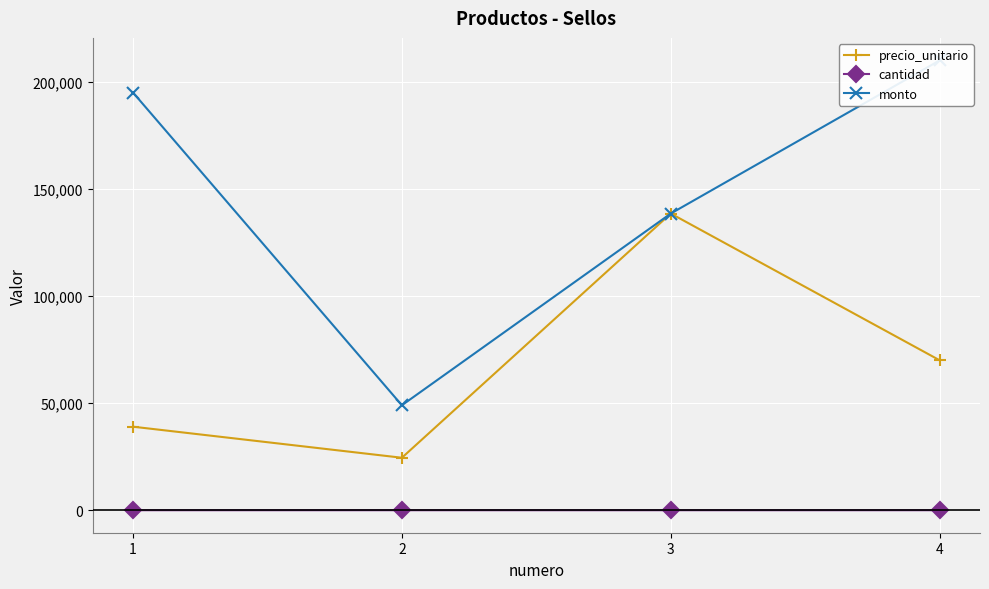

At which label does precio_unitario reach its minimum?

2